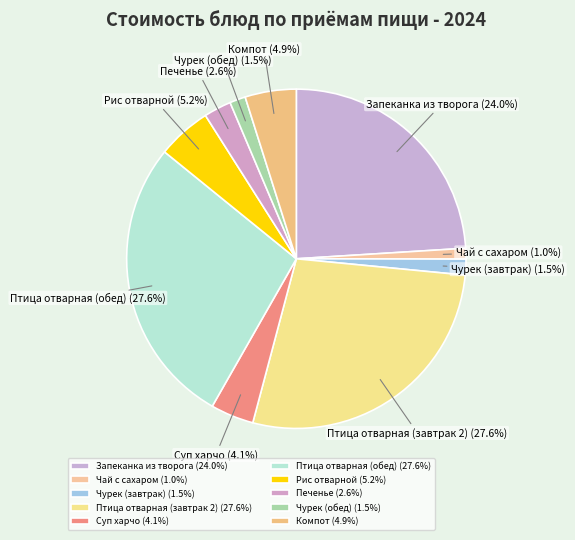

Does Чай с сахаром account for over 50% of the chart?

No